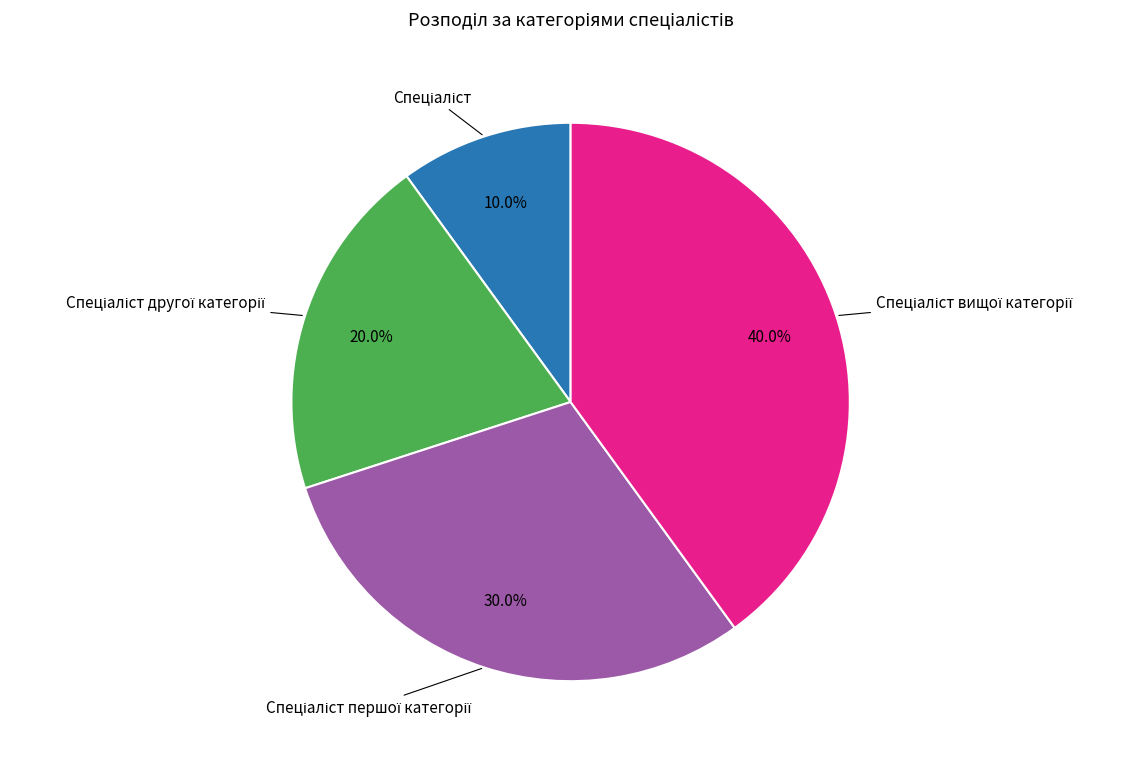

Is there any slice that represents more than half of the pie?

No